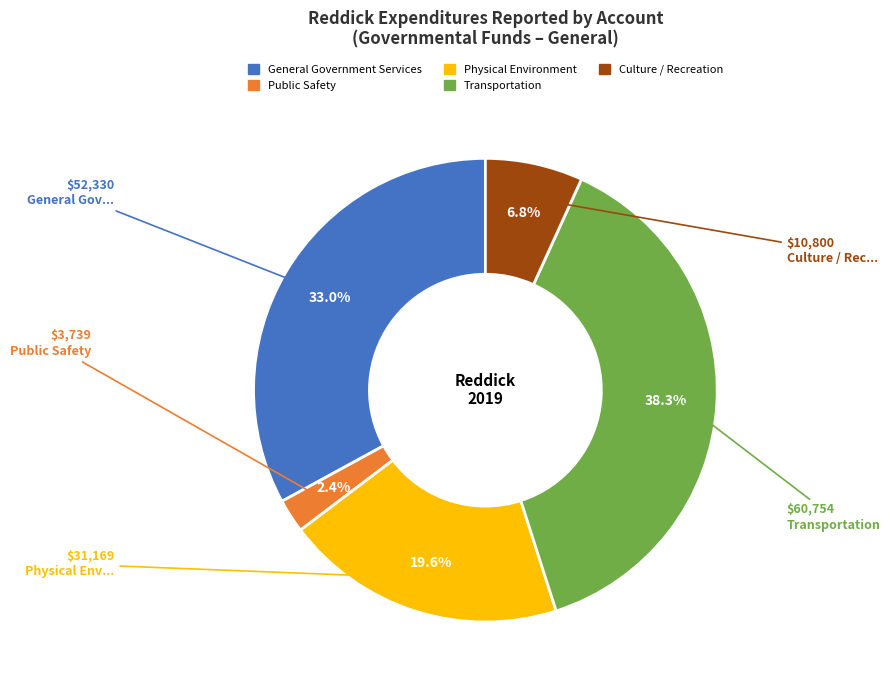

What is the total percentage of Transportation and General Government Services?

71.2%